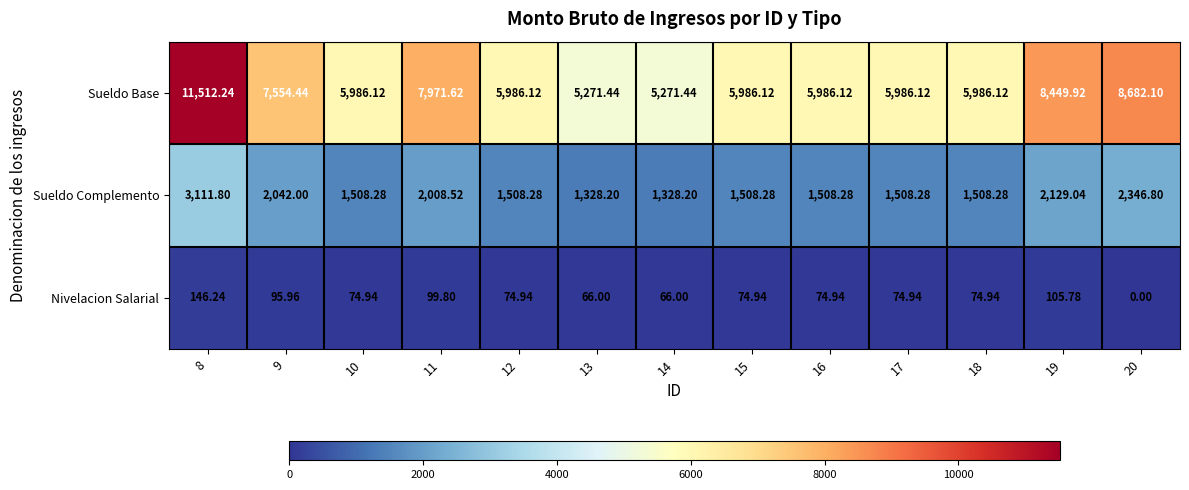

Which series has the widest spread of values?

Sueldo Base